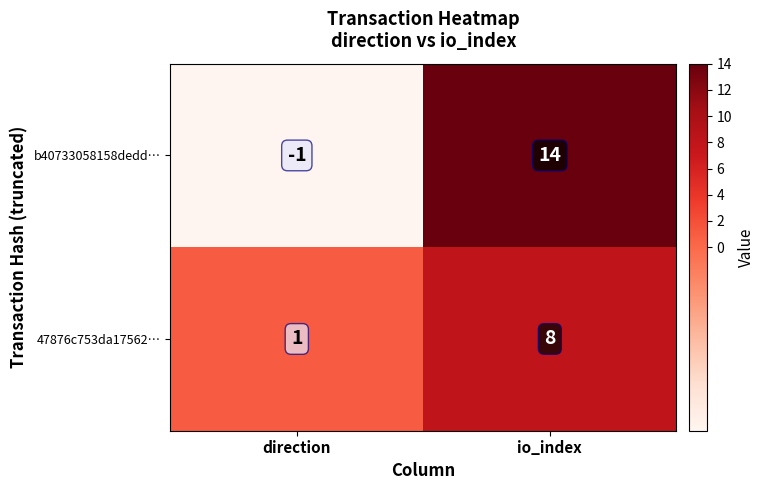

At direction, list the series in order from largest to smallest.

47876c753da17562…, b40733058158dedd…